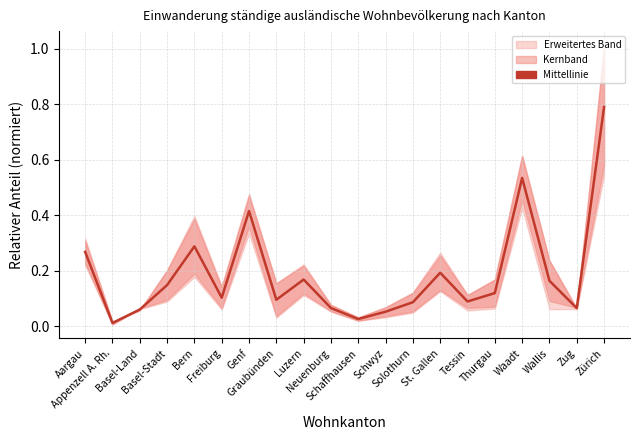

What is the label of the 14th point from the left?

St. Gallen